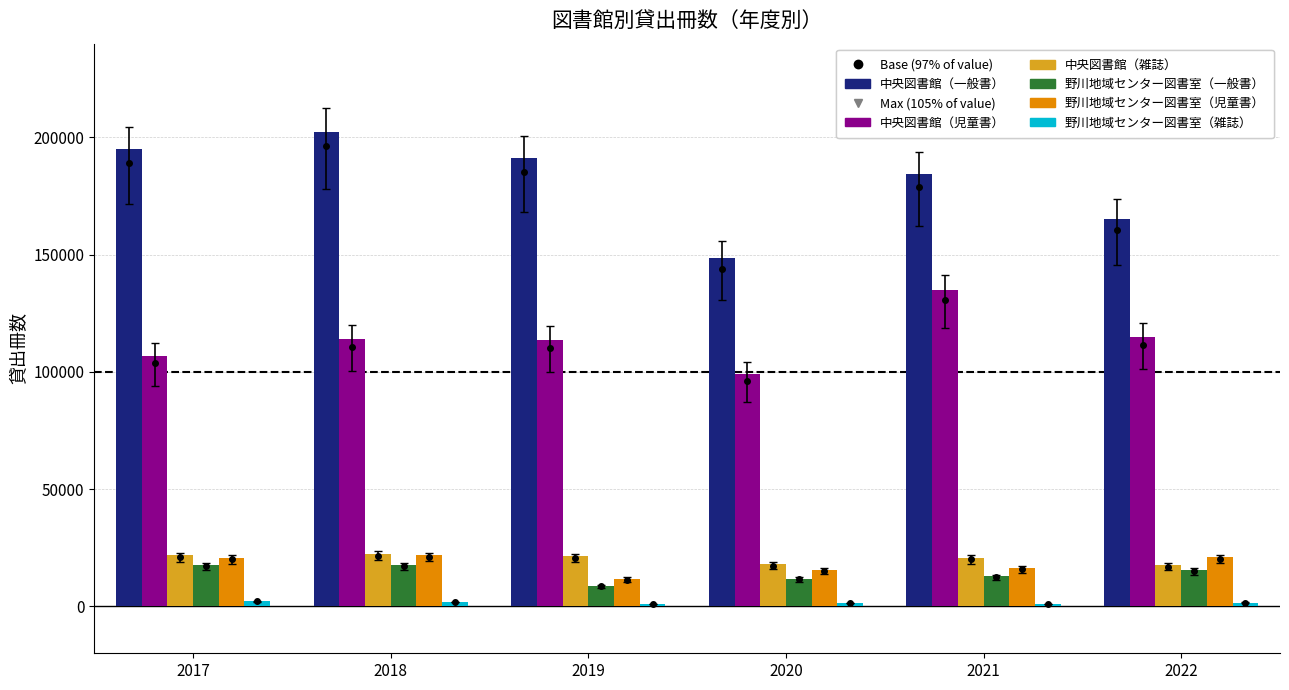

Where does the 野川地域センター図書室（一般書） series first go above 15438?

2017